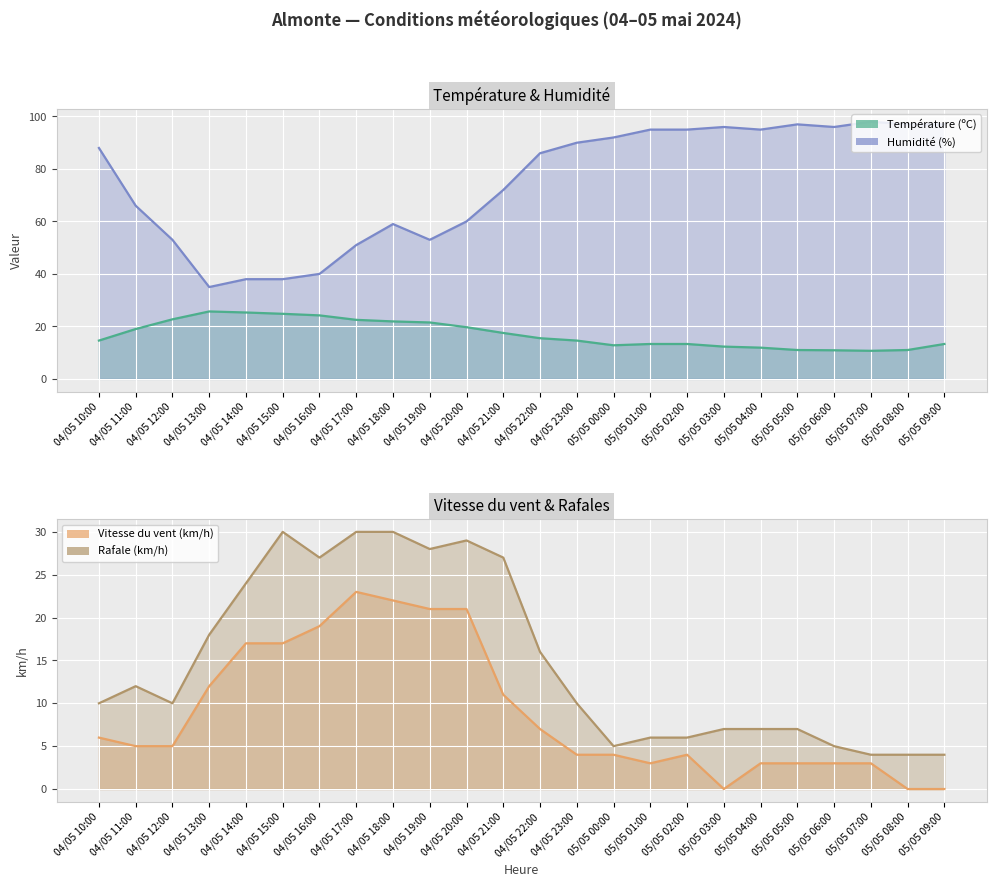

True or false: Rafale (km/h) has a value of 16.7 at 04/05 16:00.

False